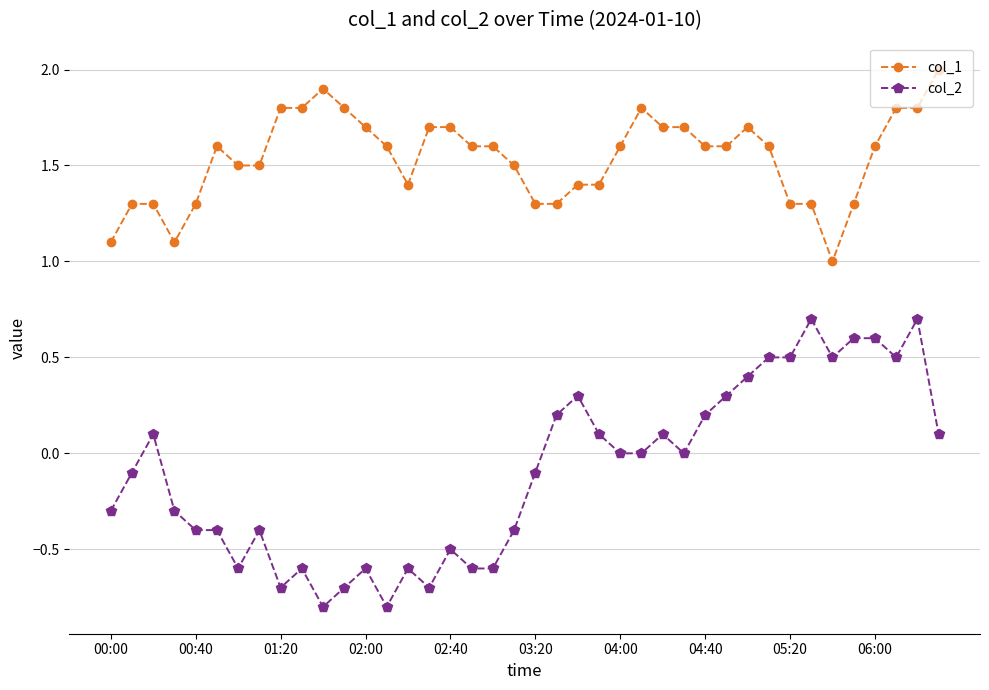

Rank the series by their average value, from highest to lowest.

col_1, col_2